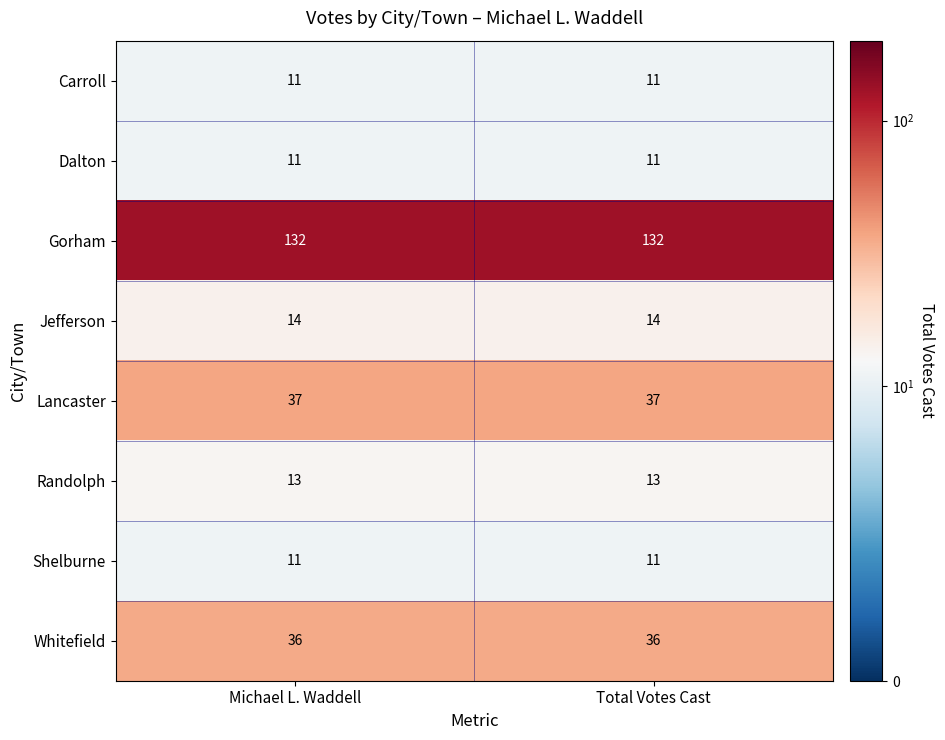

The Shelburne series shows 11 at Total Votes Cast. True or false?

True